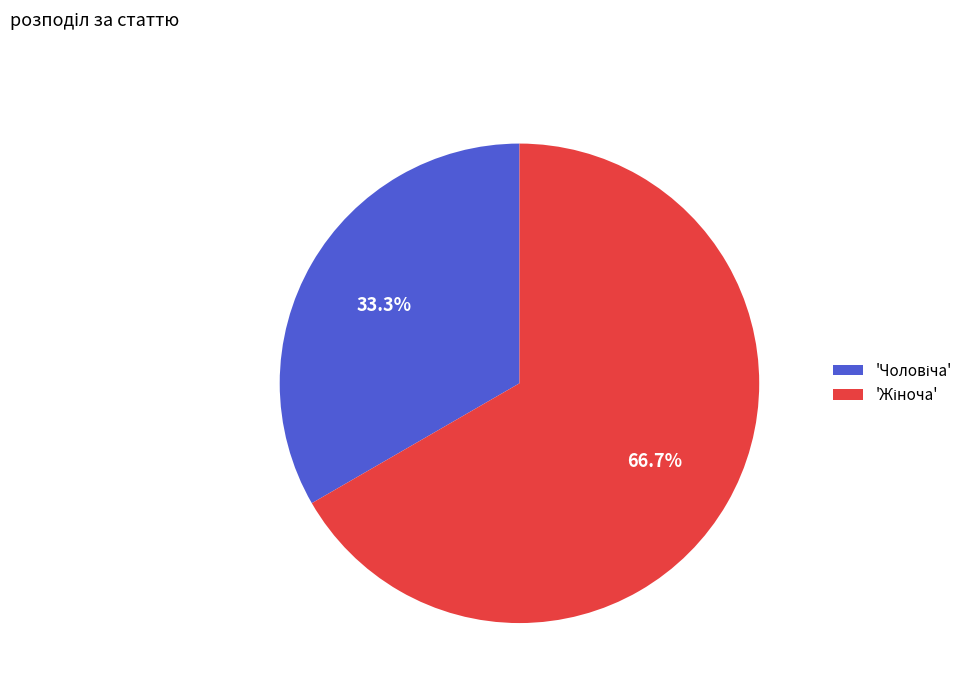

Does any single category account for the majority?

Yes